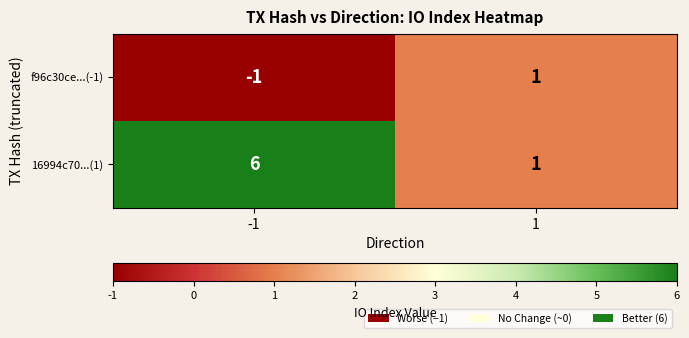

Count the number of categories in the chart.

2